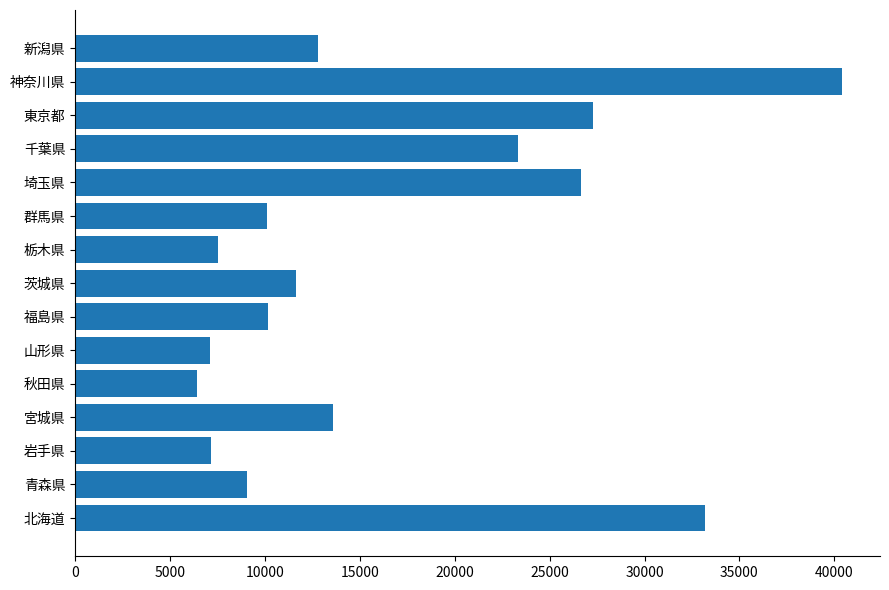

At which label is the value closest to 23403?

千葉県